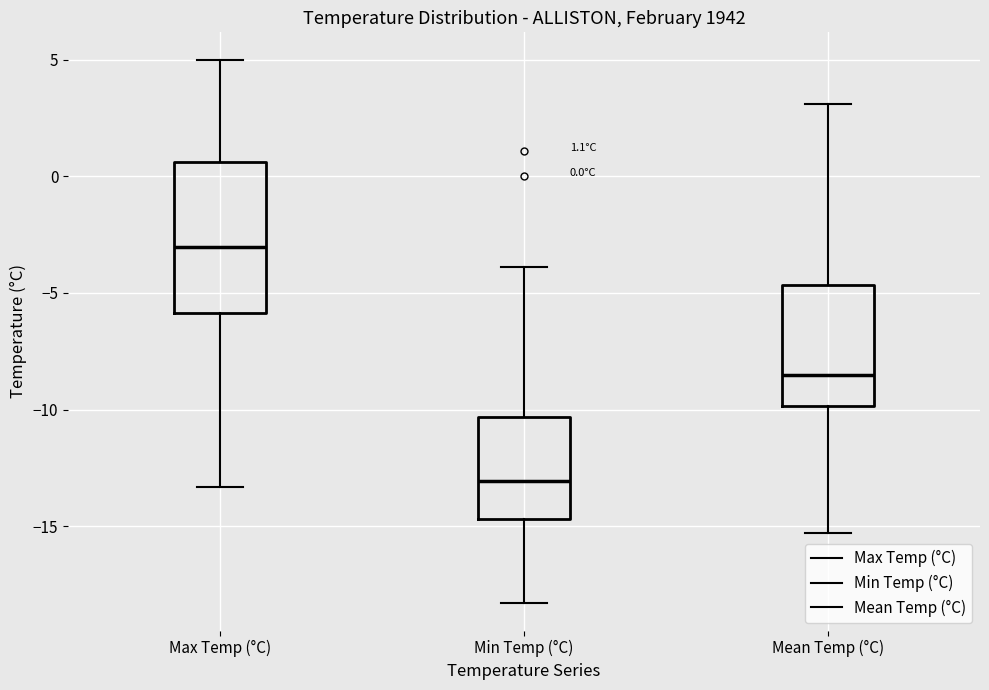

Which box's median line is the highest?

Max Temp (°C)